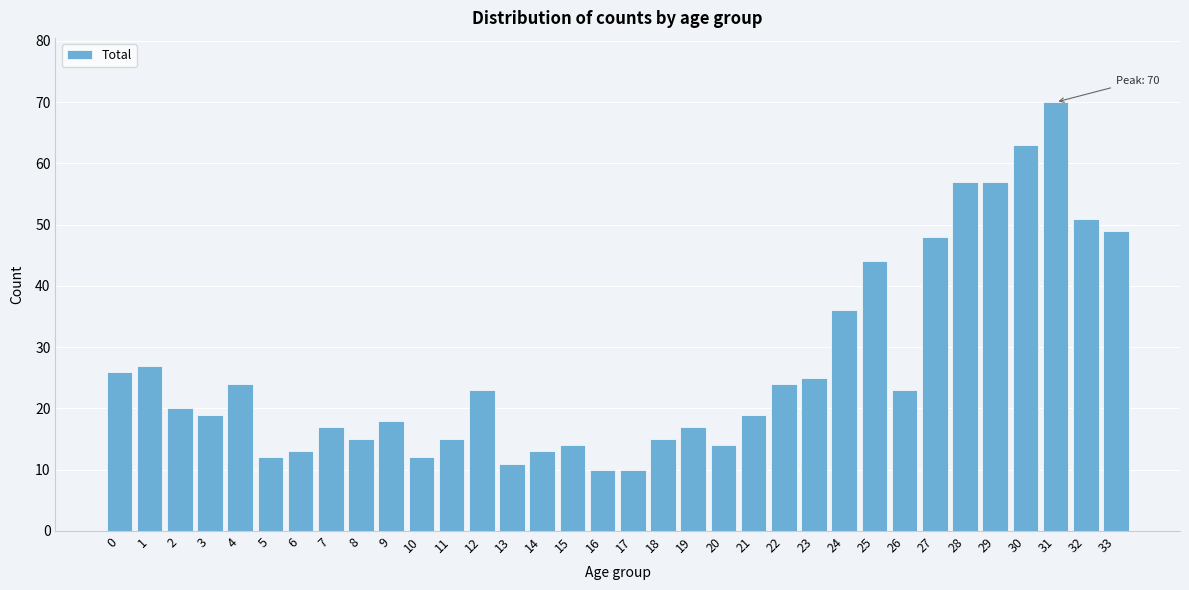

What is the difference between the second highest and second lowest values?

53